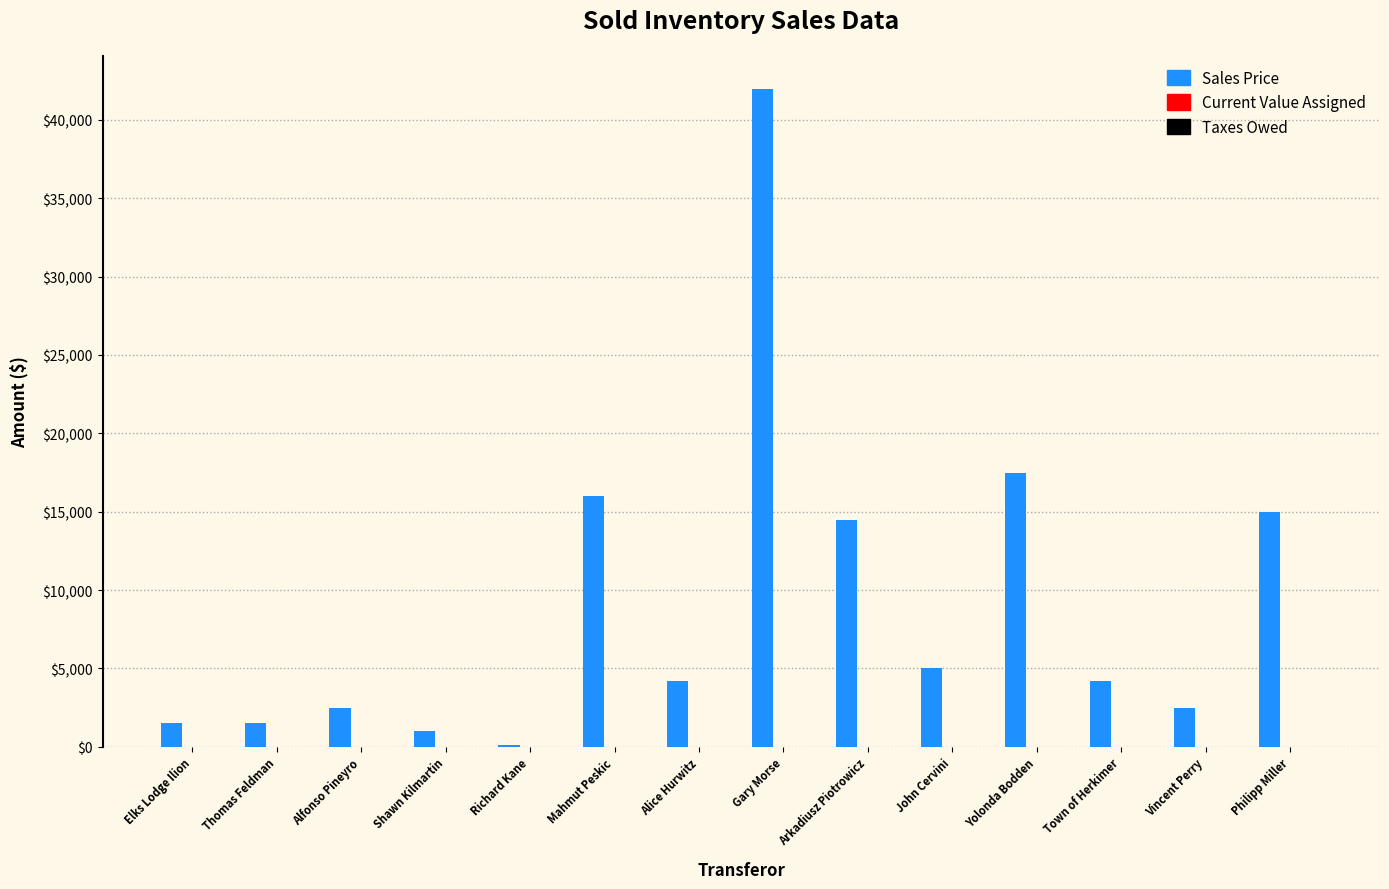

Which label corresponds to the largest value in the chart?

Gary Morse